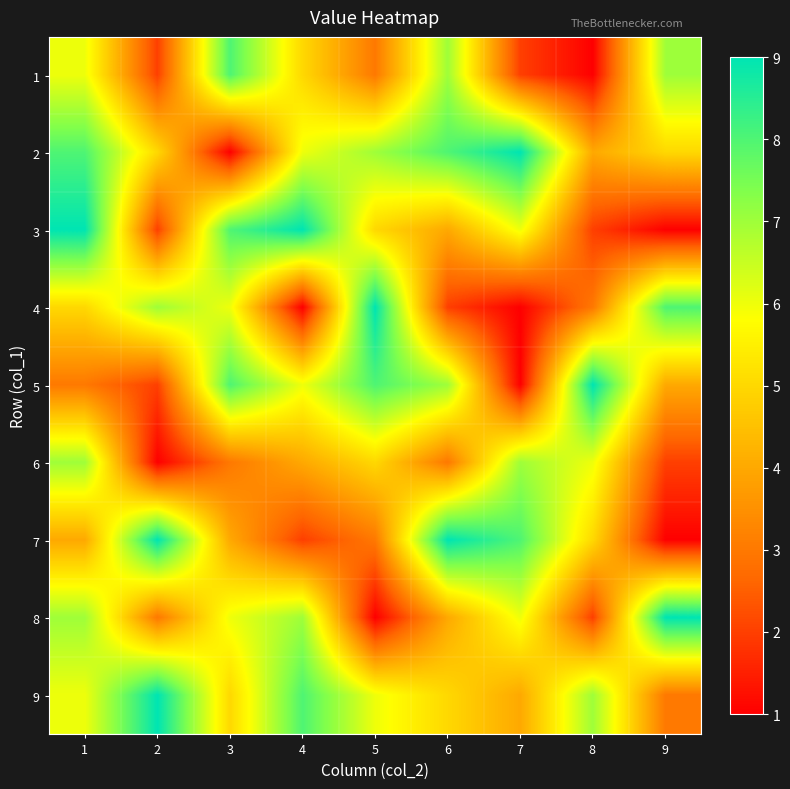

Reading right to left, transcribe all the data shown in this chart.

1: 9=7	8=1	7=2	6=7	5=3	4=5	3=8	2=2	1=6
2: 9=5	8=4	7=9	6=8	5=7	4=6	3=1	2=5	1=8
3: 9=1	8=2	7=6	6=4	5=5	4=9	3=8	2=2	1=9
4: 9=8	8=3	7=1	6=2	5=9	4=1	3=6	2=7	1=5
5: 9=4	8=9	7=1	6=7	5=8	4=6	3=8	2=2	1=3
6: 9=2	8=6	7=7	6=3	5=5	4=4	3=3	2=1	1=7
7: 9=1	8=5	7=8	6=9	5=3	4=2	3=4	2=9	1=4
8: 9=9	8=2	7=6	6=4	5=1	4=7	3=6	2=3	1=7
9: 9=3	8=7	7=4	6=5	5=6	4=8	3=5	2=9	1=6